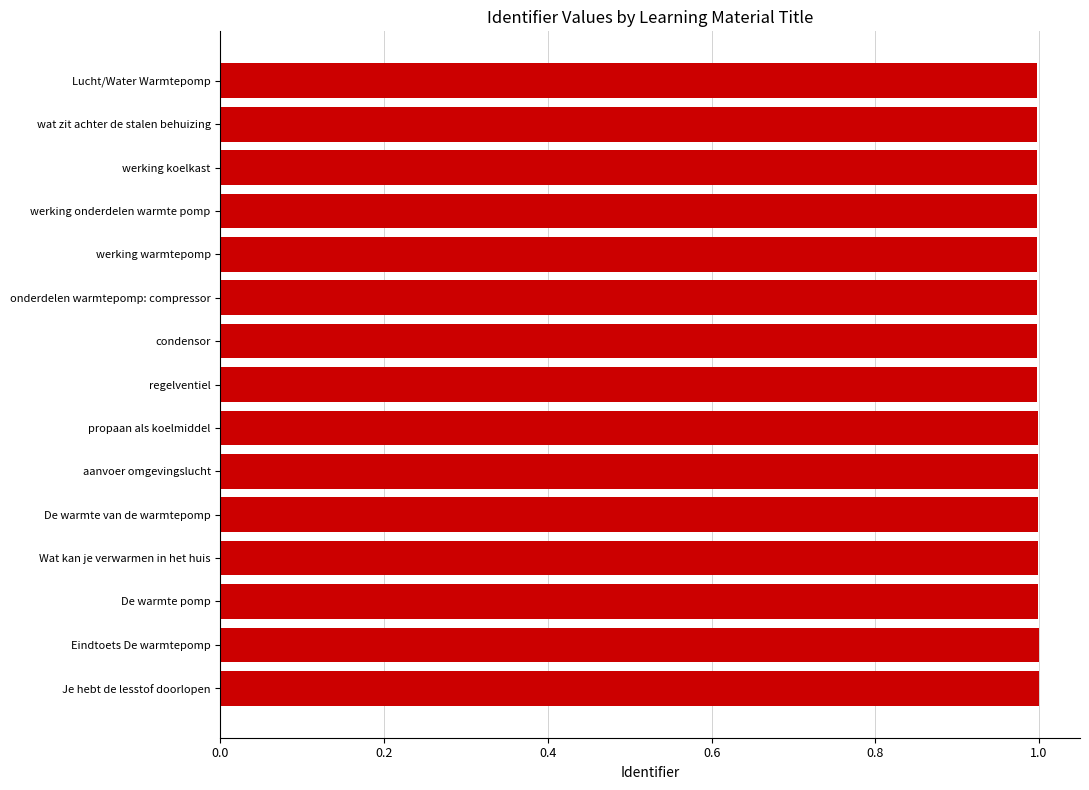

The chart shows a value of 1.7 at propaan als koelmiddel. True or false?

False